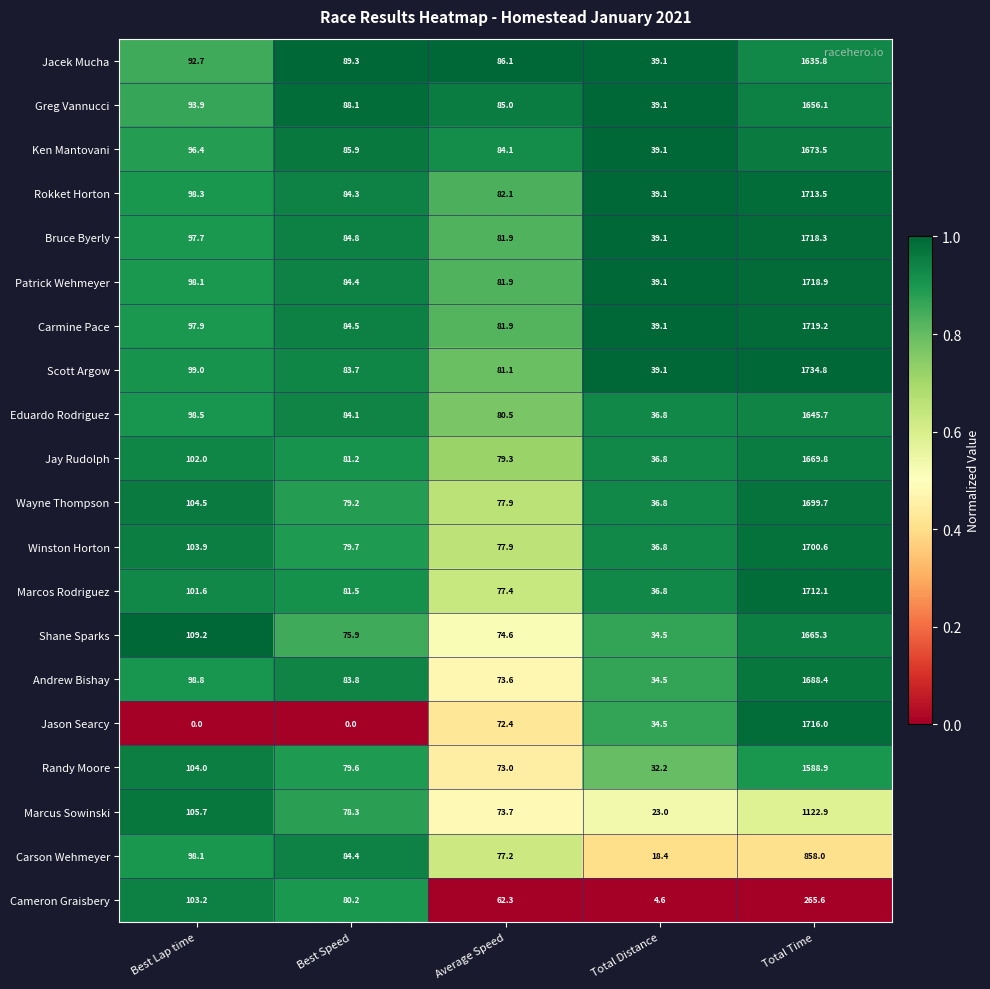

Rank the categories by Greg Vannucci value from highest to lowest.

Total Time, Best Lap time, Best Speed, Average Speed, Total Distance